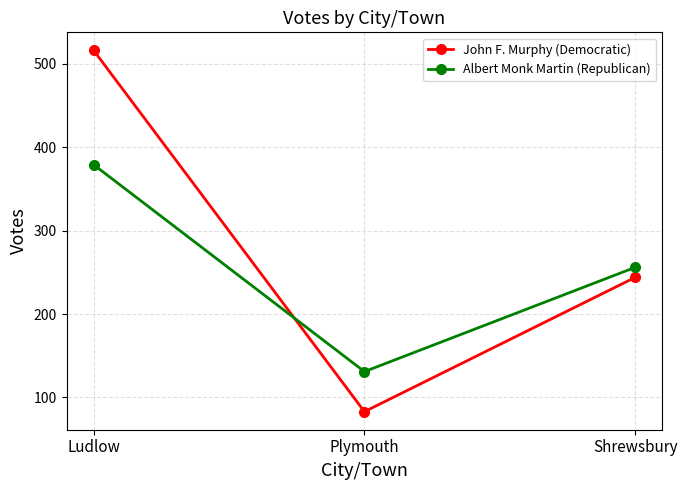

The value of John F. Murphy (Democratic) at Plymouth is 33. True or false?

False